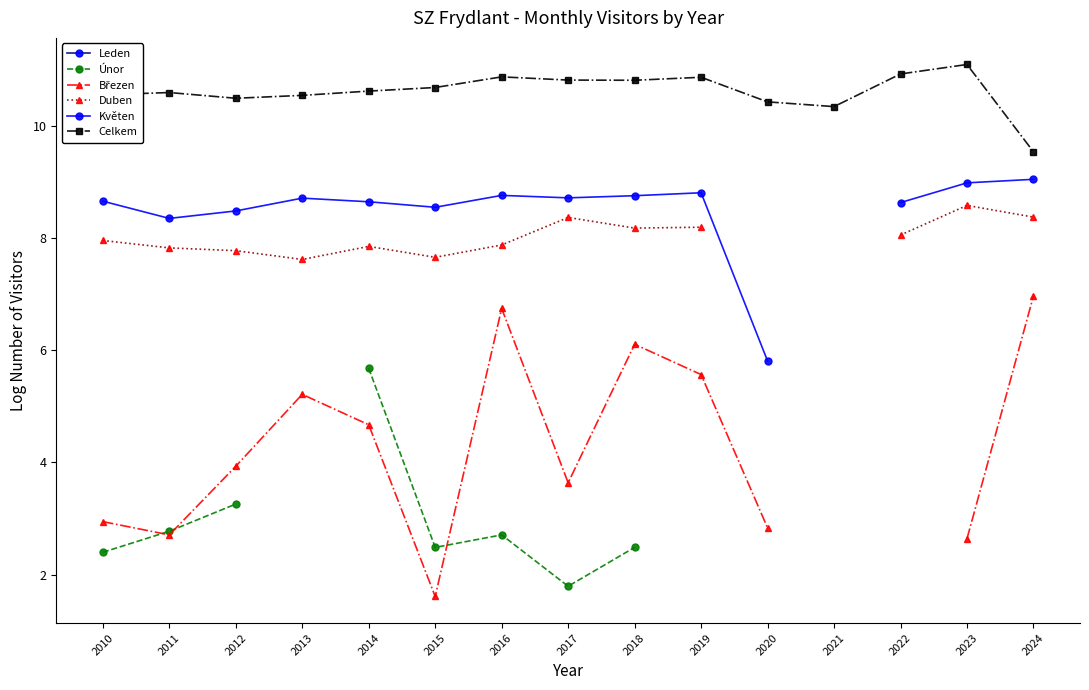

Which series has the widest spread of values?

Březen